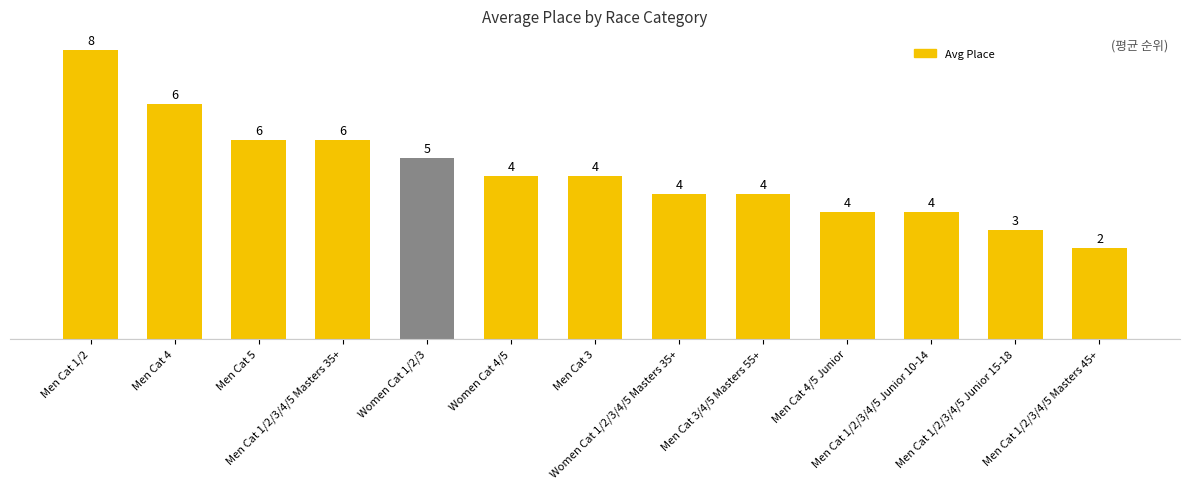

True or false: the data shows 3.0 at Women Cat 4/5.

False